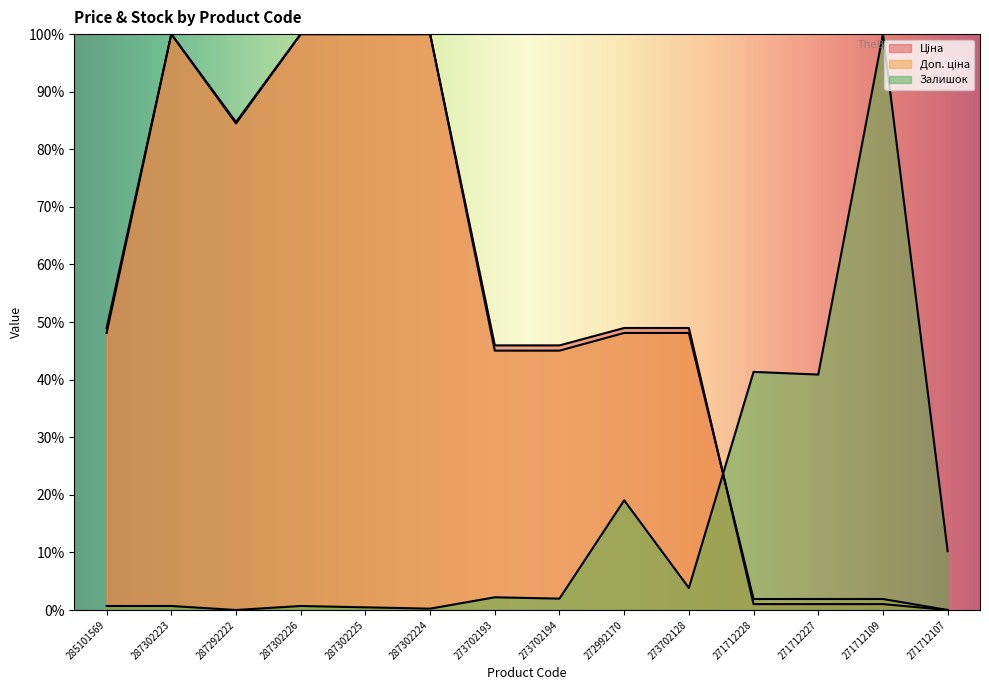

Where is Ціна nearest to the value 0?

271712107